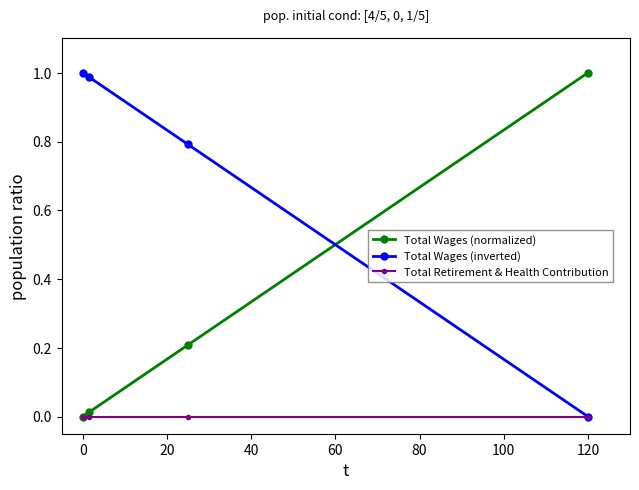

How many intersections are there between Total Wages (normalized) and Total Wages (inverted)?

1